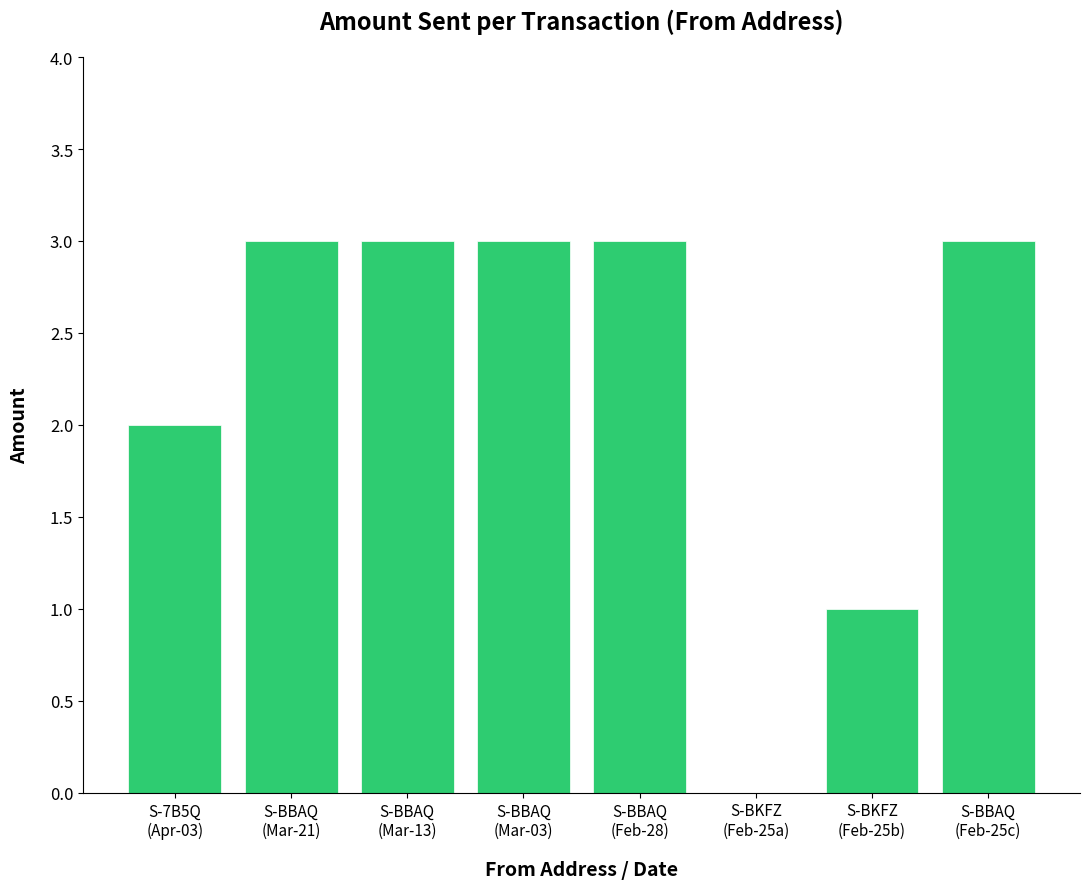

How many data points does each series have?

8